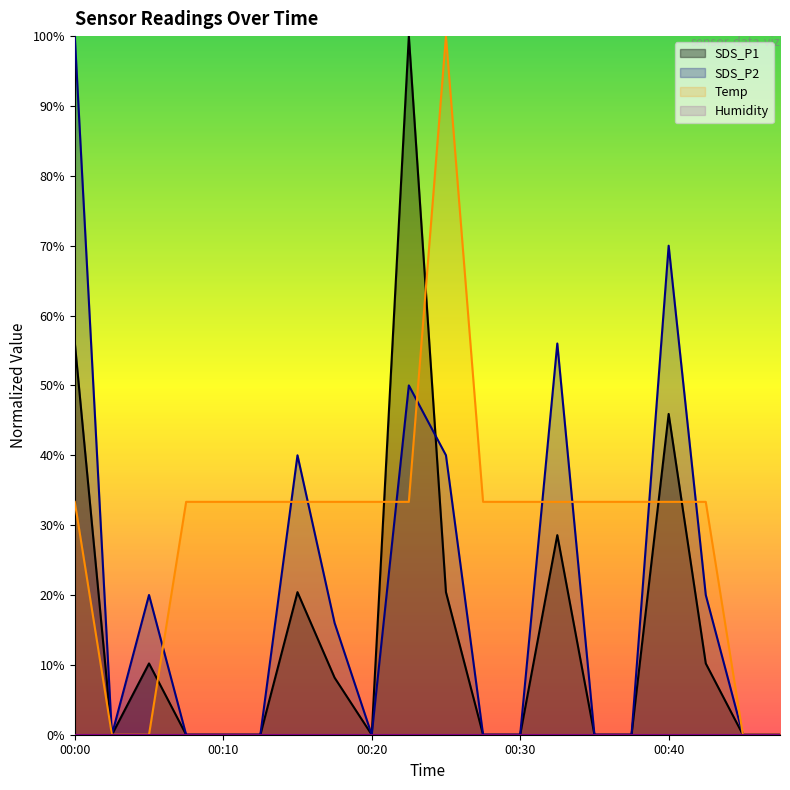

Between 00:32 and 00:37, which is larger?

00:32